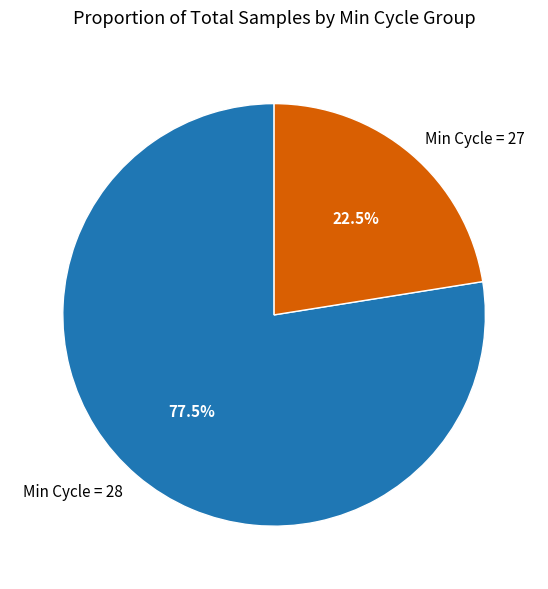

Is the sum of Min Cycle = 27 and Min Cycle = 28 greater than half?

Yes